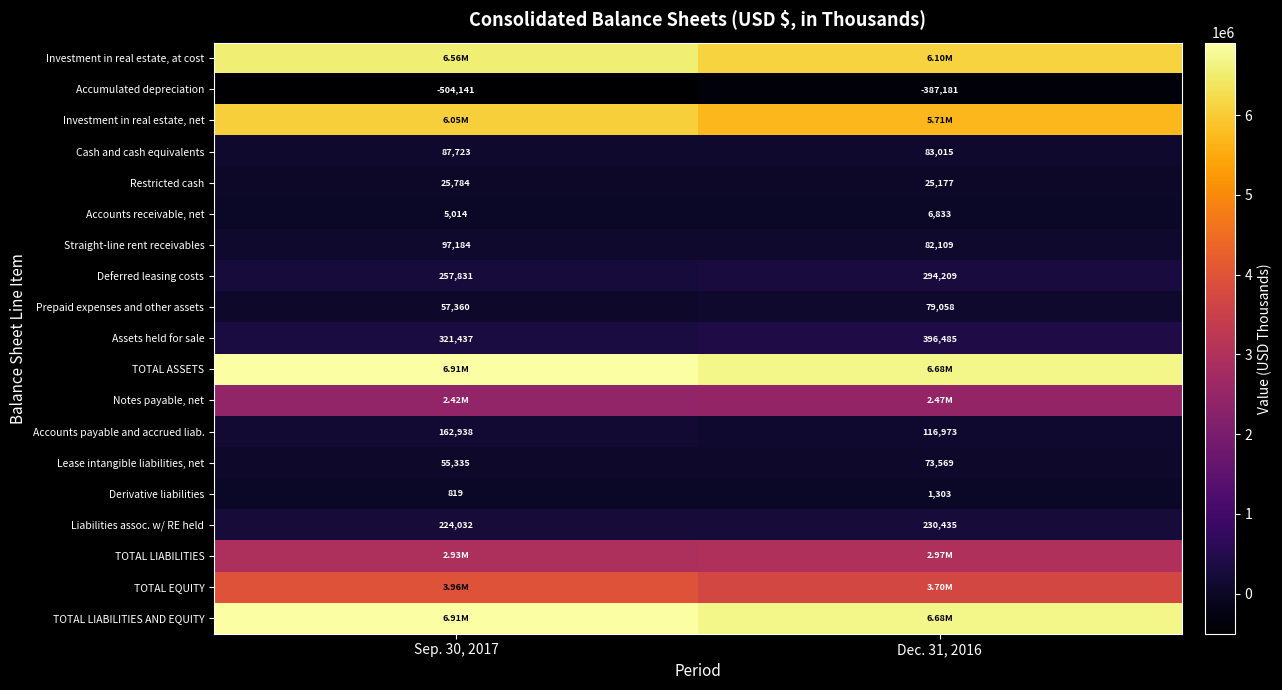

True or false: Straight-line rent receivables has a value of 97184 at Sep. 30, 2017.

True